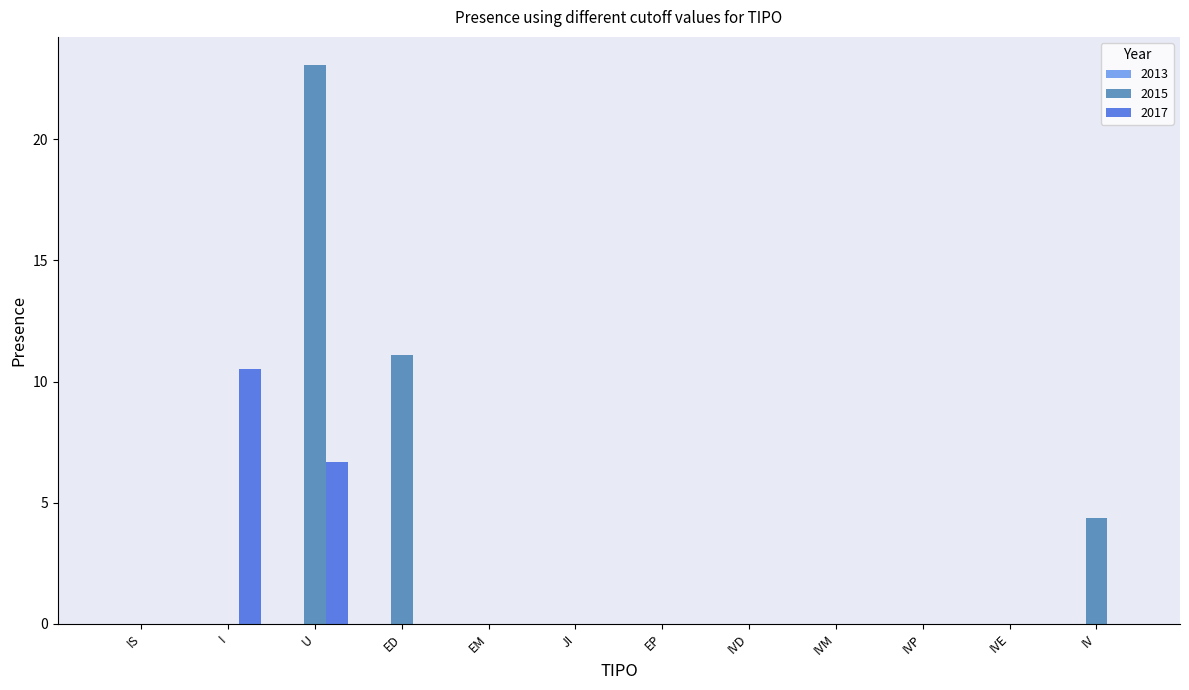

What is the sum of all 2017 values?

17.2